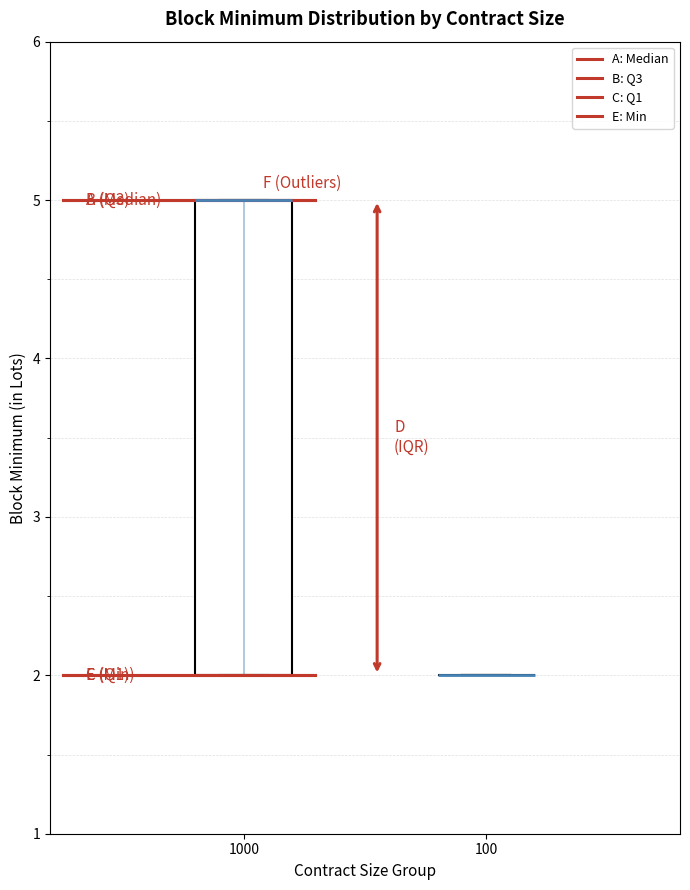

Reading left to right, transcribe this box plot: for each box, give where its median line is, the range the box spans, and where its two whiskers end, as read against the y-axis. The values are not printed on the chart, so give them approximately, as read against the axis.

1000: median 5 (drawn on the box's upper edge), box 2 to 5, whiskers 2 to 5
100: box collapsed to a line at 2, whiskers 2 to 2